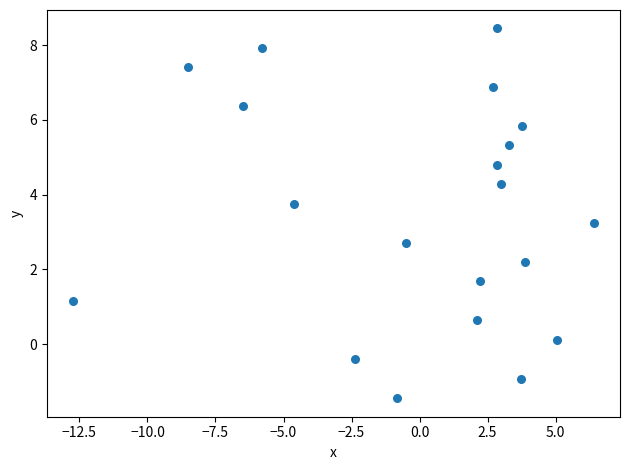

What is the range of X values (max minus min)?

19.1